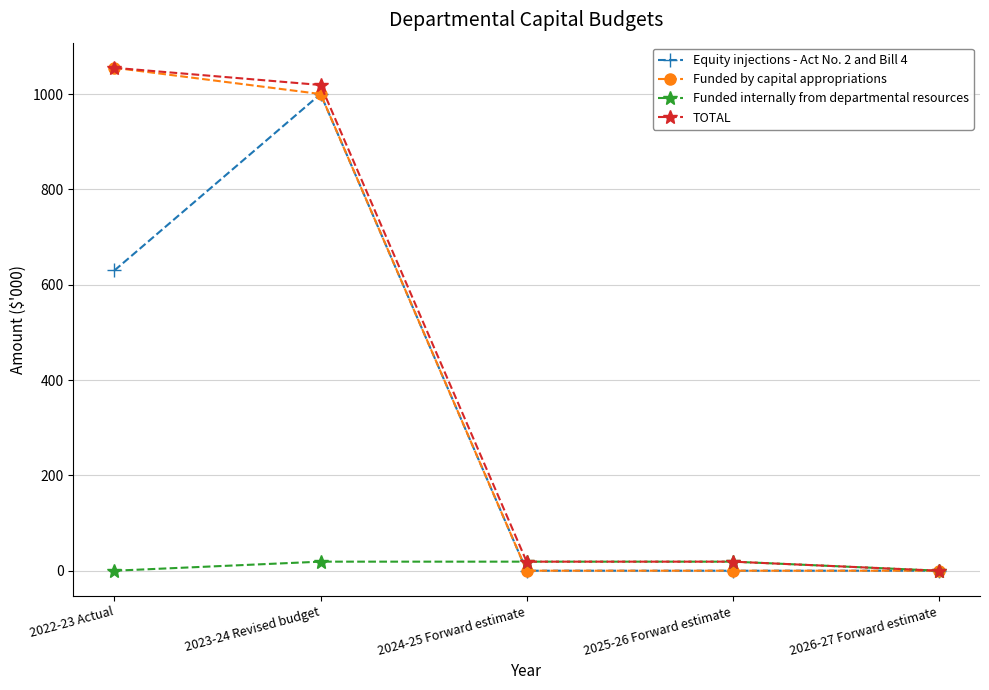

Which category has the highest value across all series?

2022-23 Actual